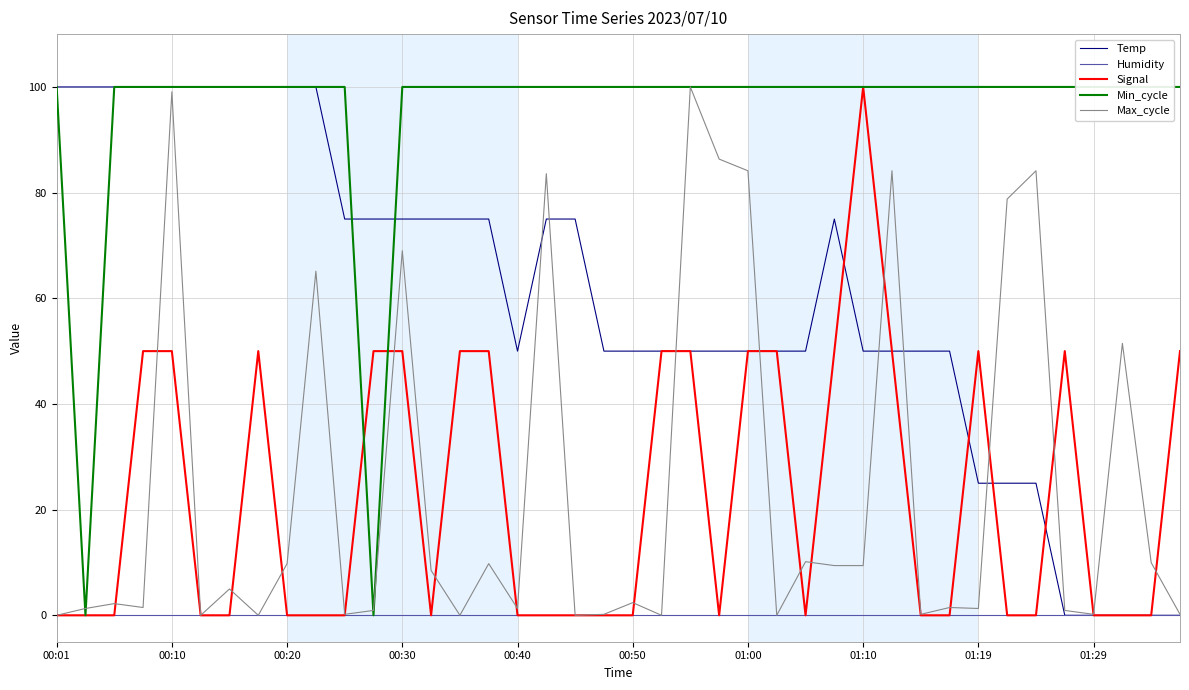

What is the sum of the Temp values at 01:00 and 00:01?

150.0